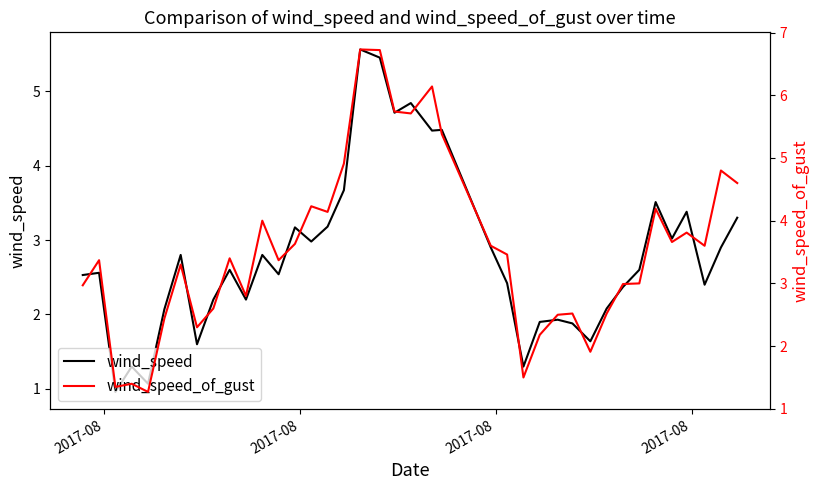

Count the number of data series in this chart.

2